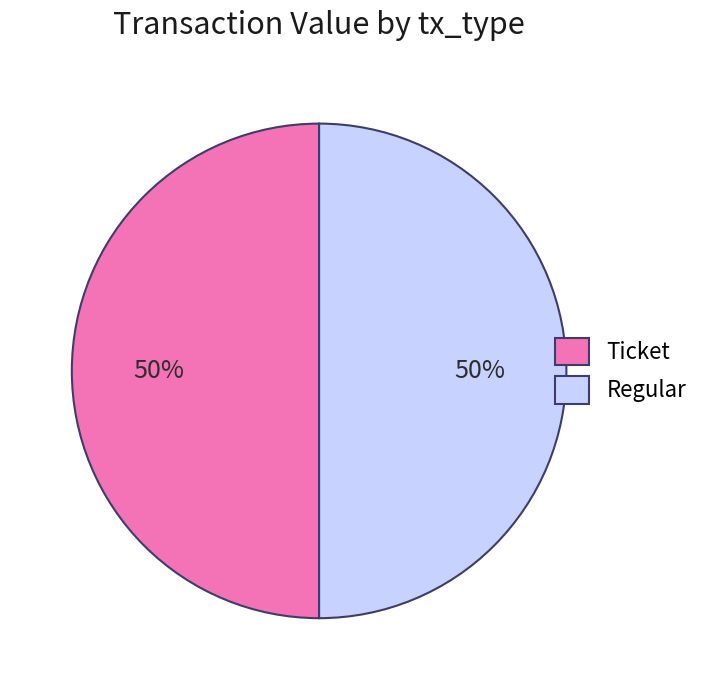

To the nearest percent, what percentage of the pie is Regular?

50%